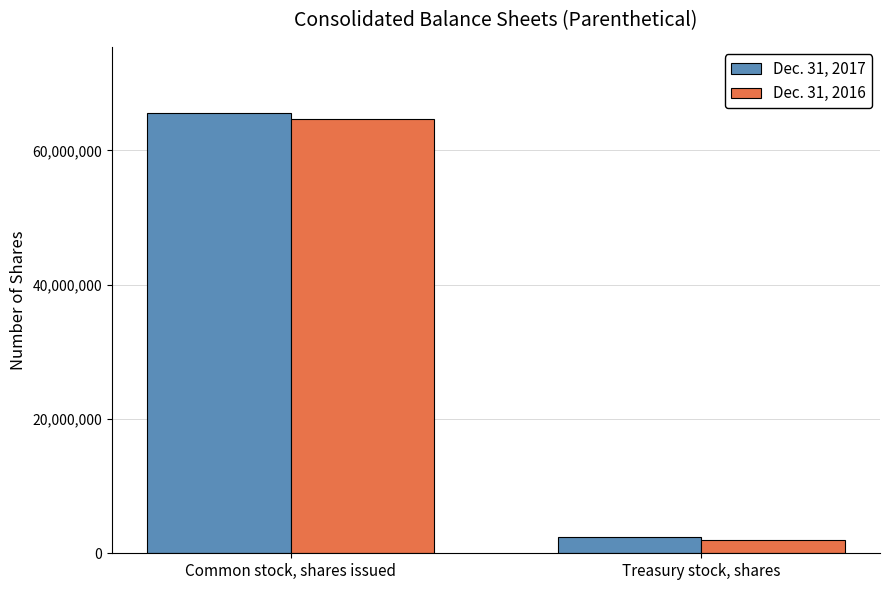

At how many categories does at least one series exceed 20300507?

1